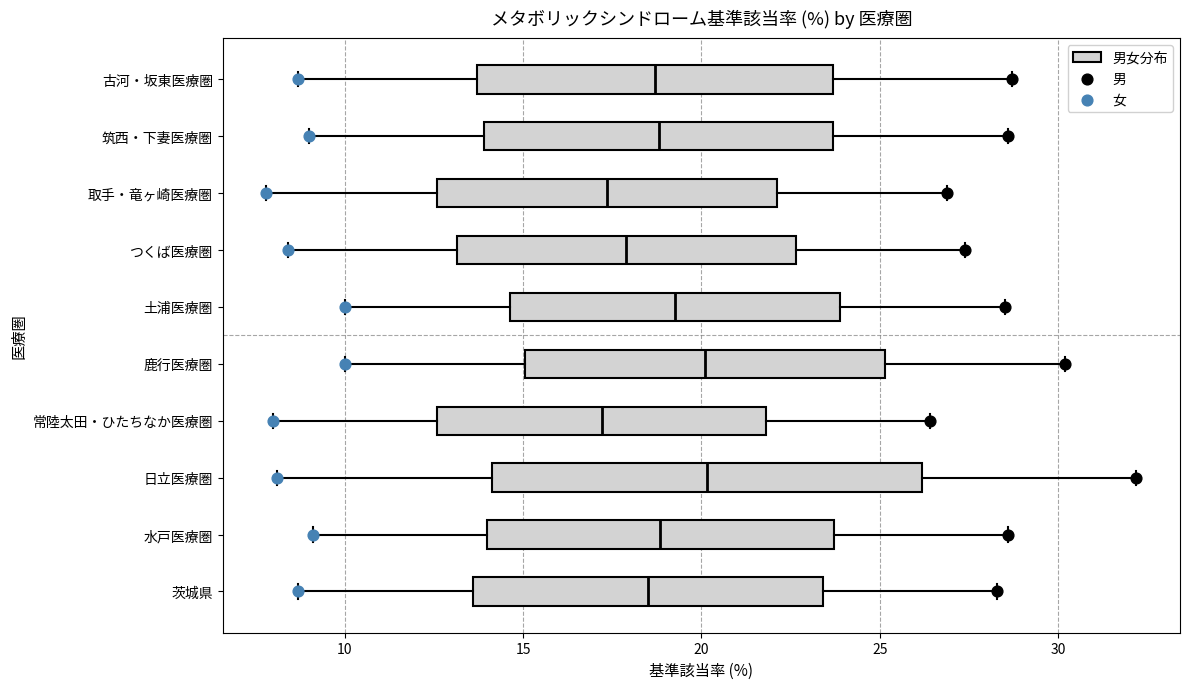

Which box is the widest, from its left edge to its right edge?

日立医療圏